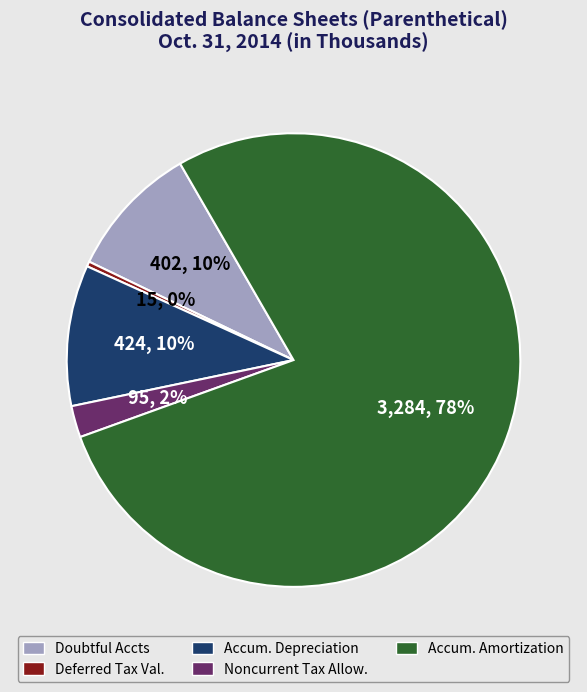

Count the number of slices in the pie.

5